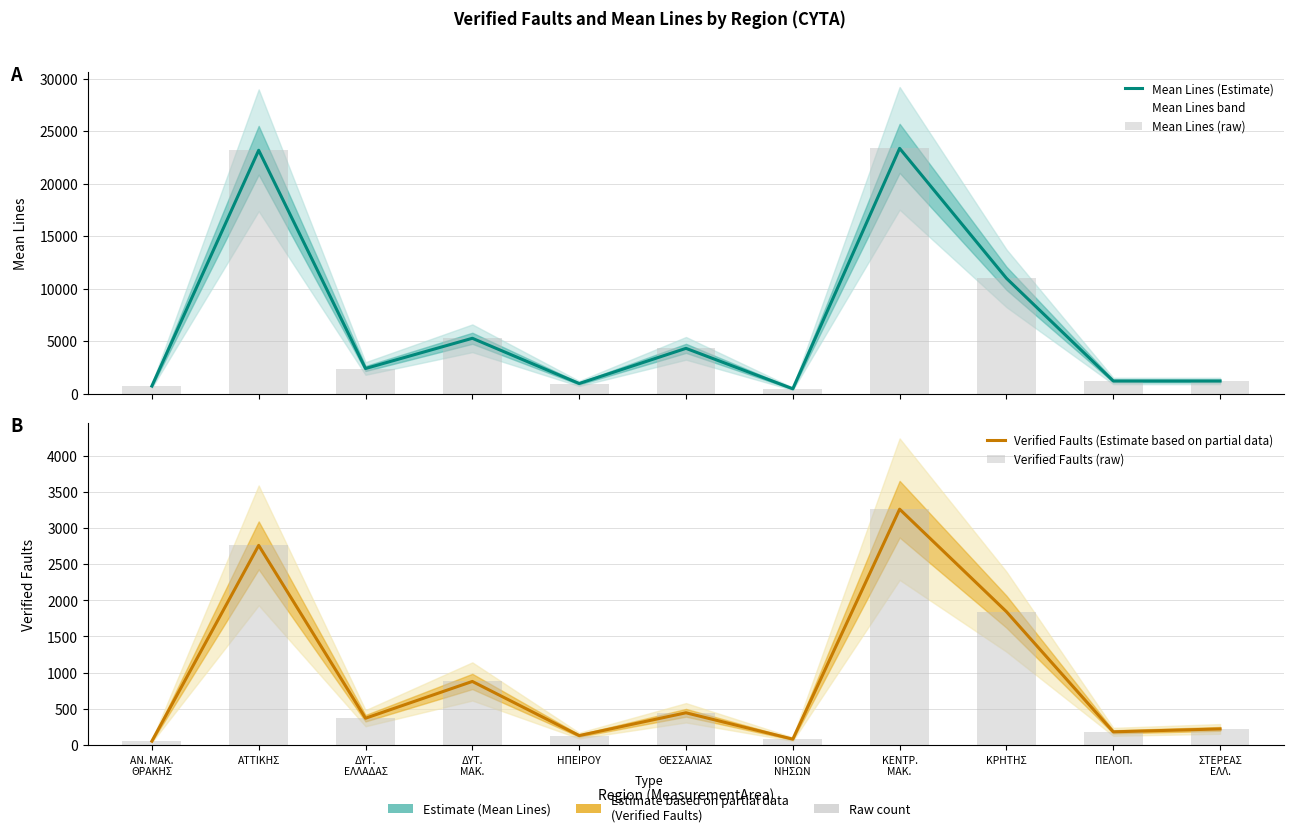

What is the sum of the Verified Faults (raw) values at ΗΠΕΙΡΟΥ and ΔΥΤ.
ΕΛΛΑΔΑΣ?

502